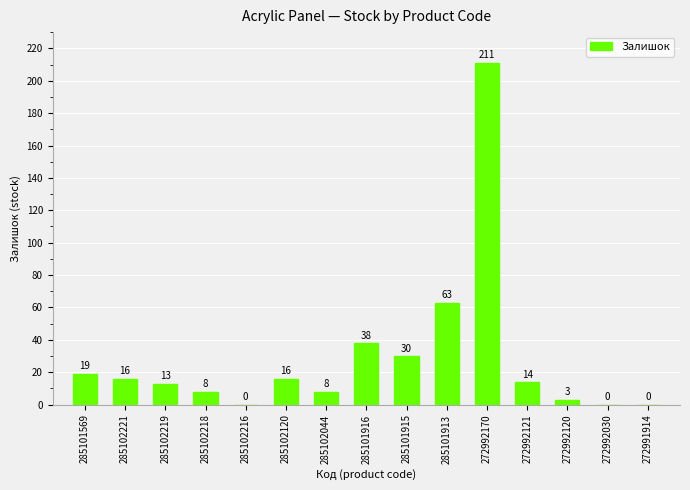

At which category does the chart reach its peak across all series?

272992170